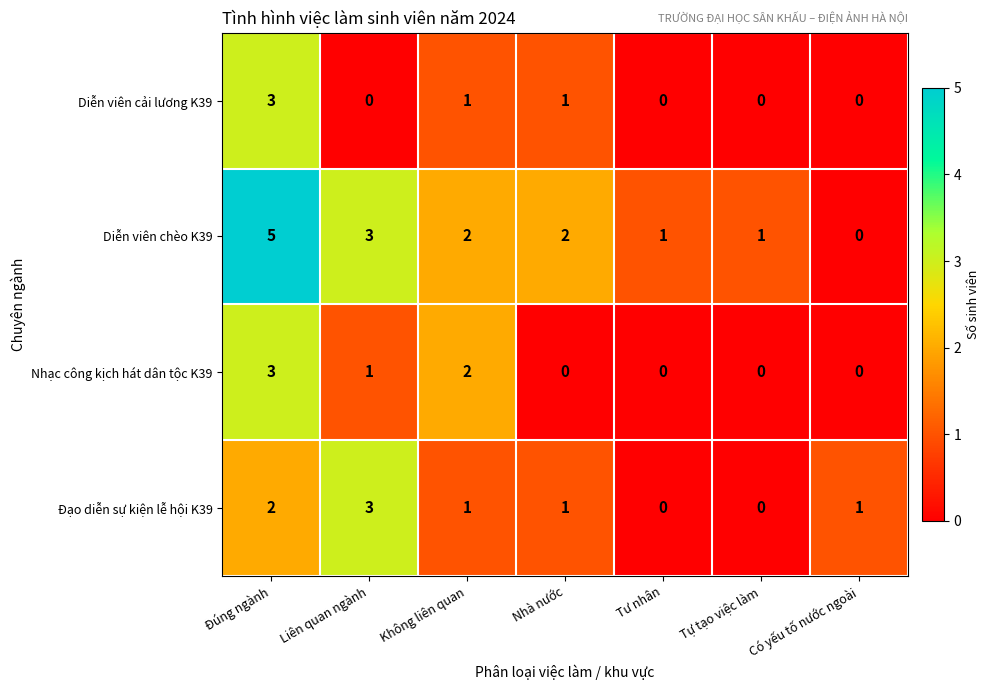

Which series has the largest range (max minus min)?

Diễn viên chèo K39